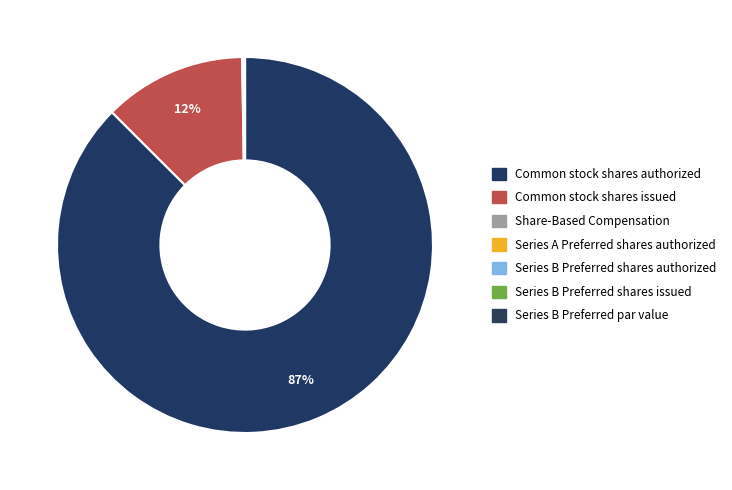

Is it true that Series B Preferred par value is 0% of the pie?

True